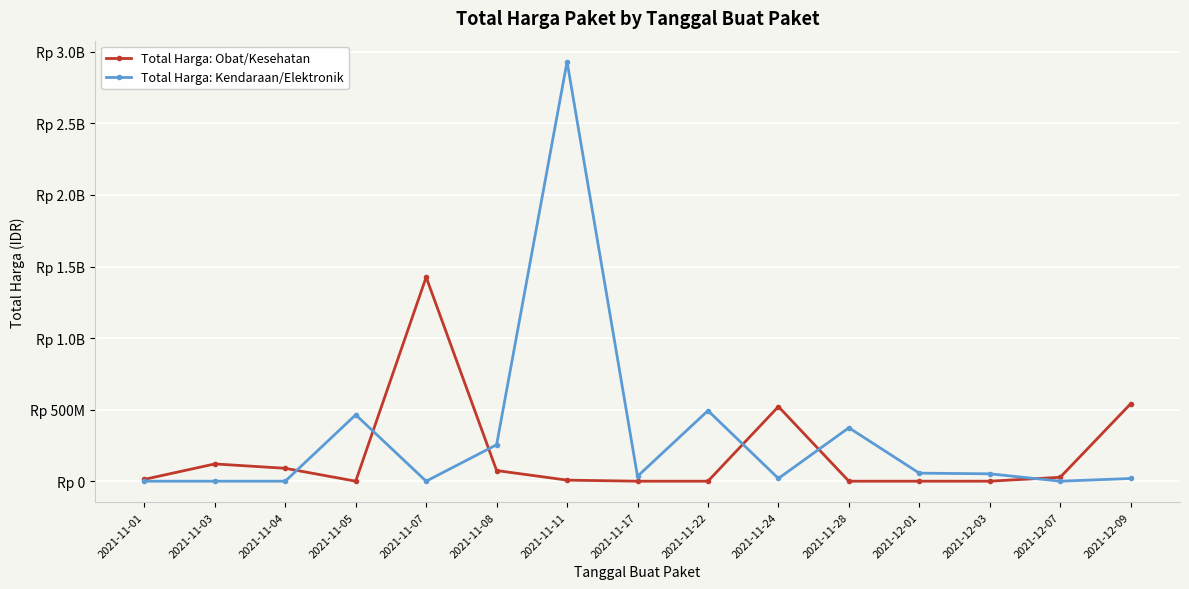

What is the label of the 12th point from the right?

2021-11-05